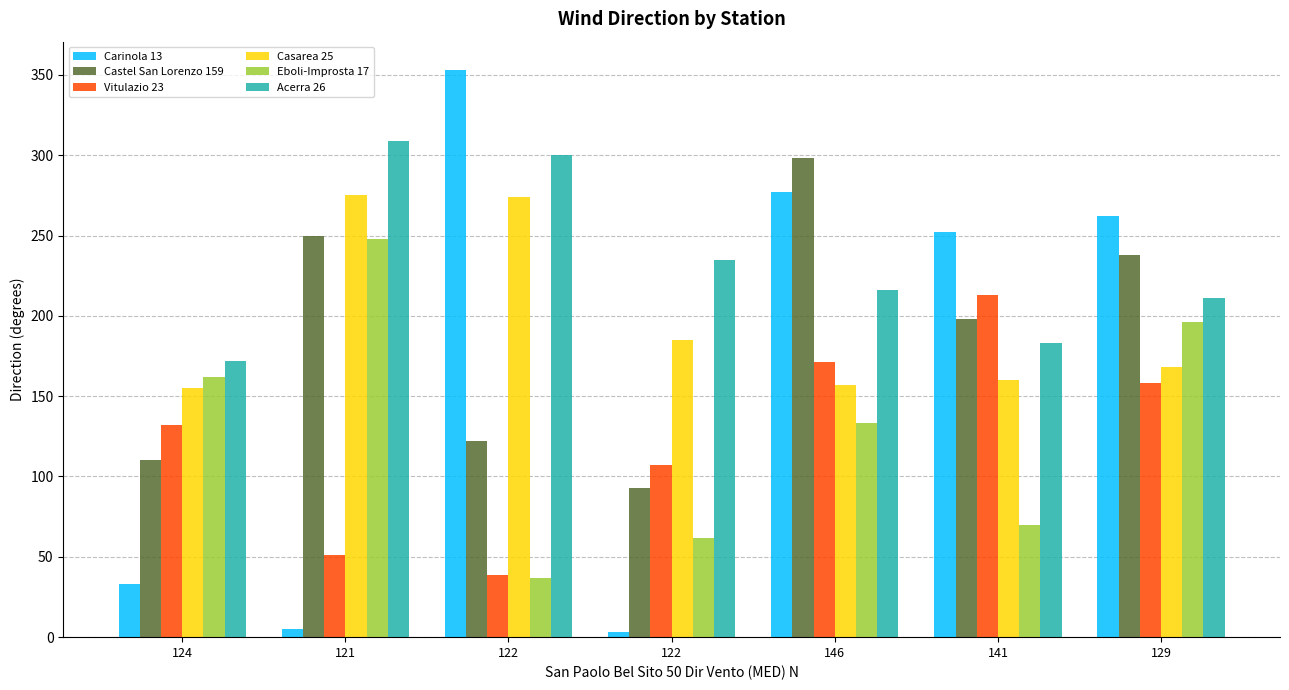

How many data points in Castel San Lorenzo 159 are less than 198?

3